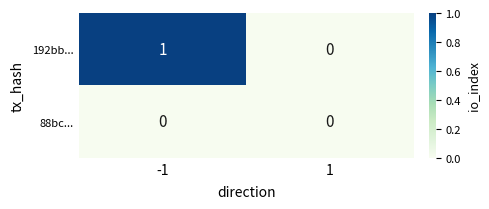

Reading left to right, what are all the values shown in this chart?

192bb...: 1	0
88bc...: 0	0